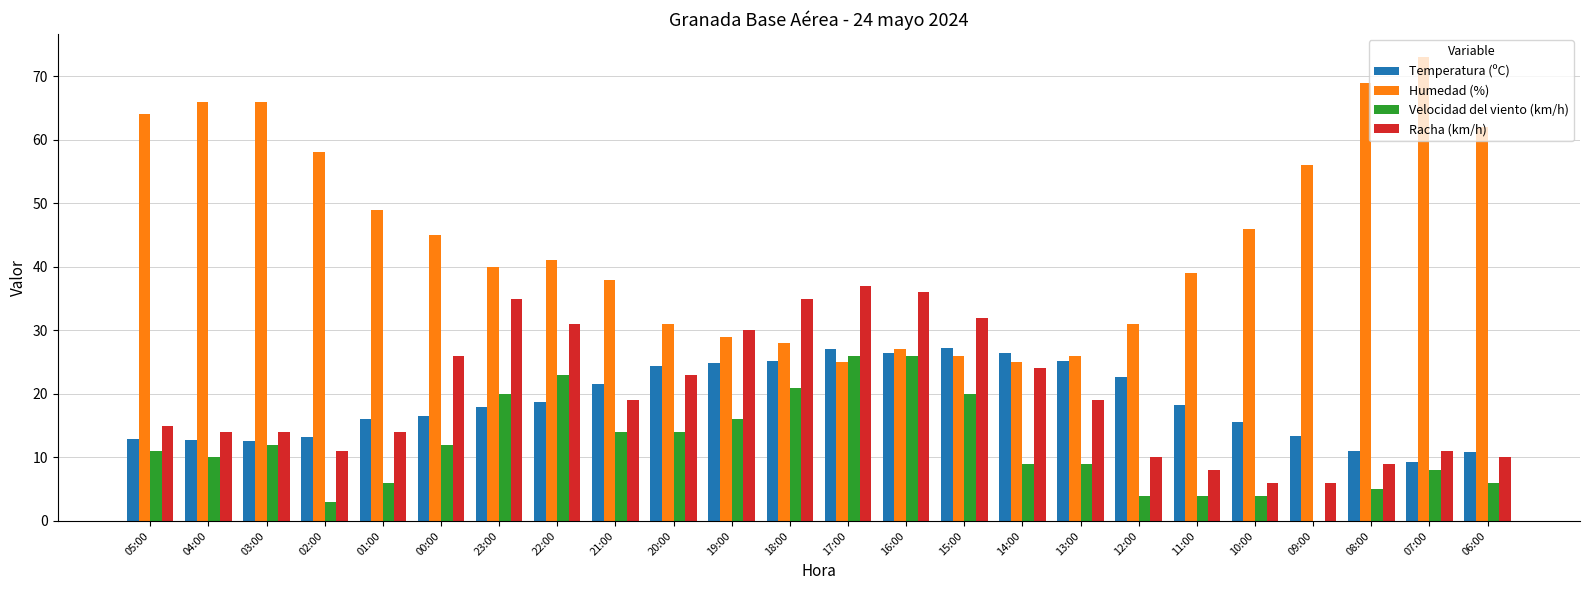

How many categories are shown in the chart?

24